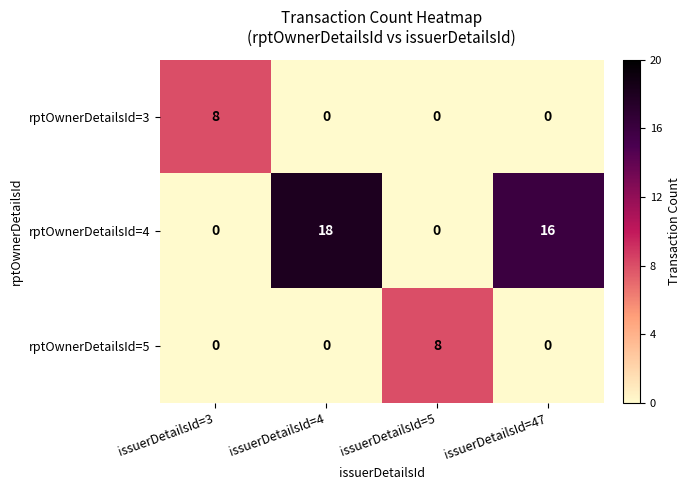

What is the spread (max minus min) of values at issuerDetailsId=5?

8